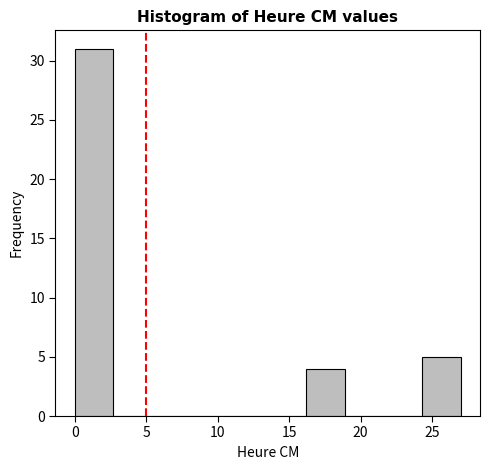

Over which range of the x-axis is the bar tallest?

0.0 to 2.7